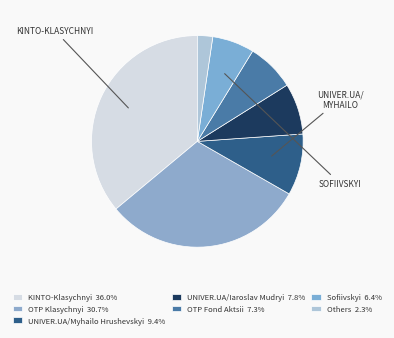

To the nearest percent, what is the combined percentage of OTP Klasychnyi and Sofiivskyi?

37%